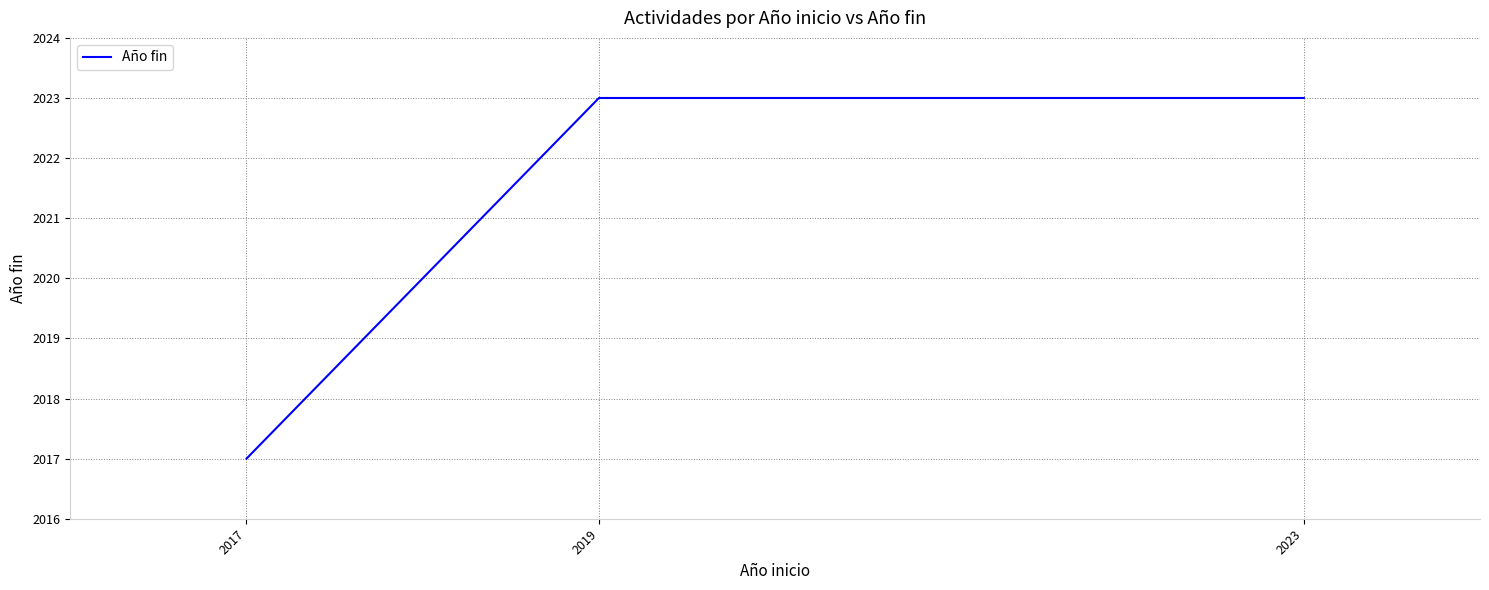

What is the sum of the values at 2019 and 2017?

4040